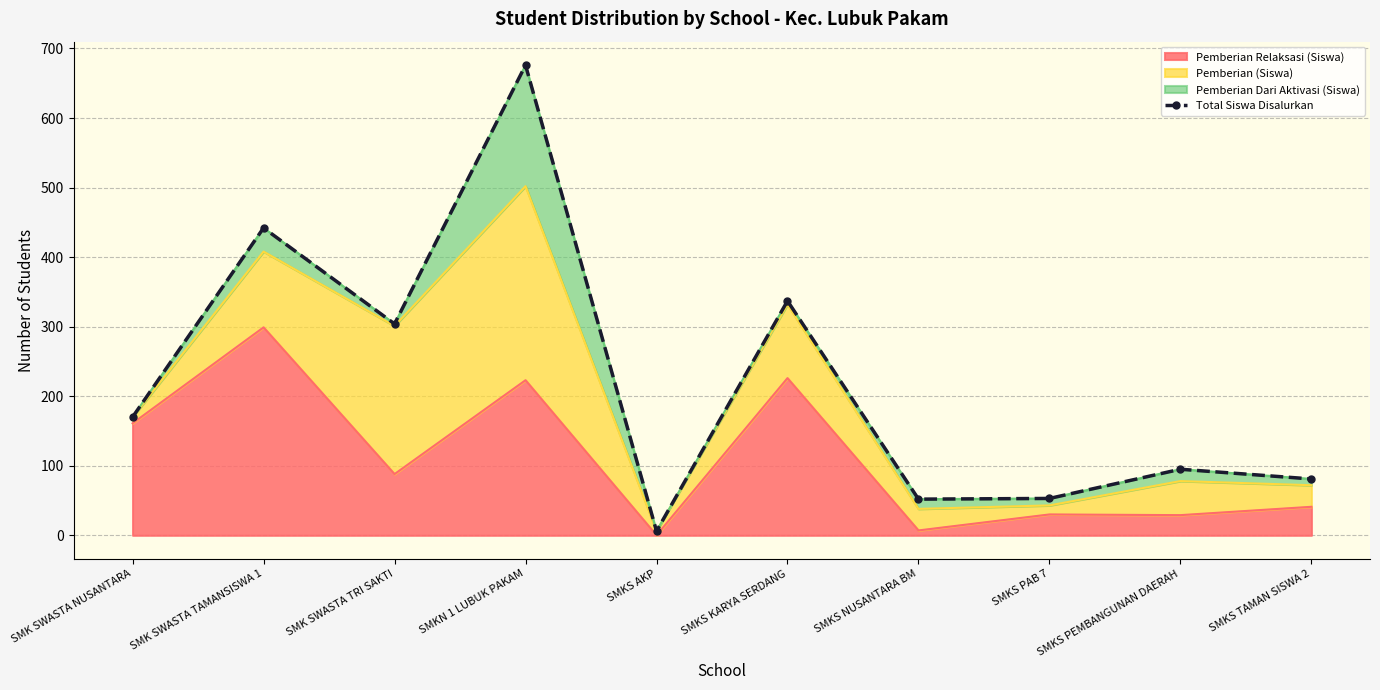

Count the number of categories in the chart.

10